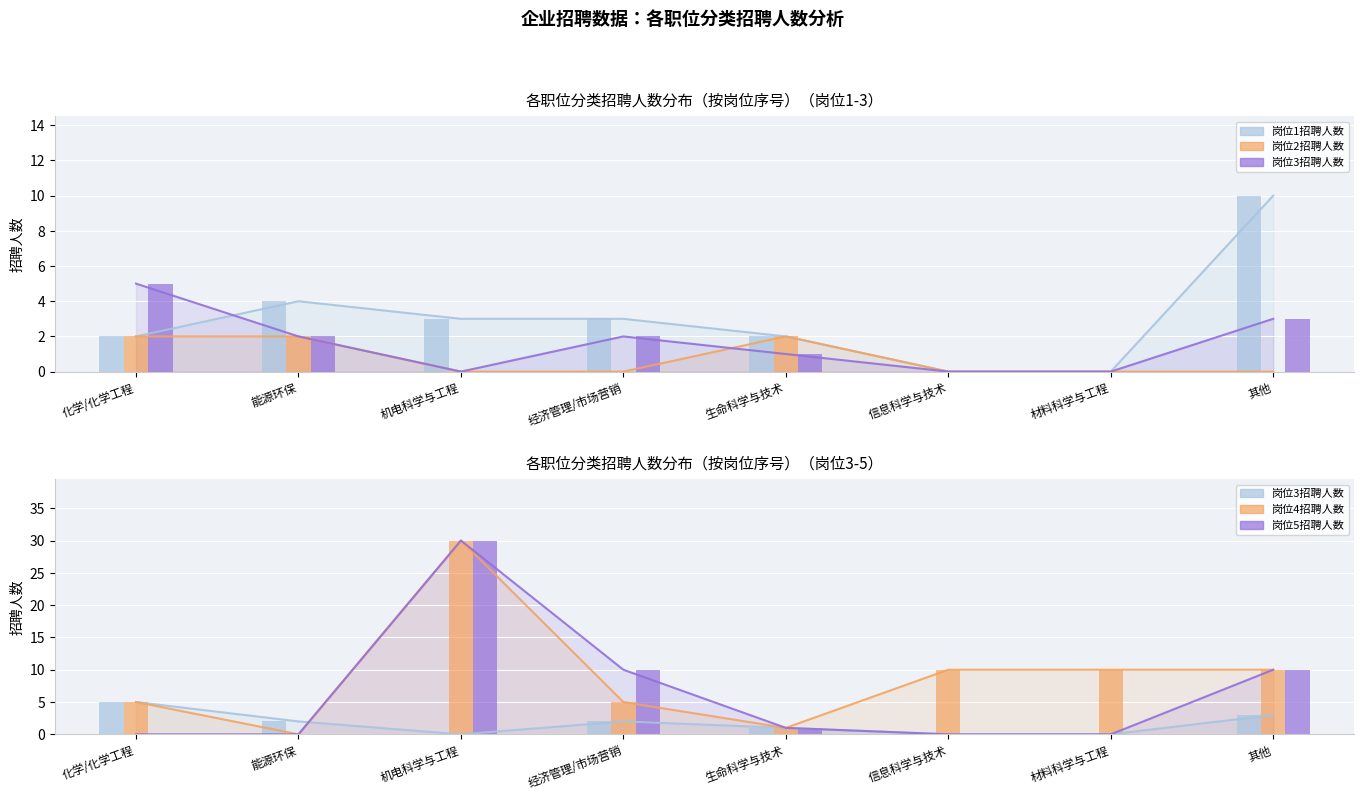

Reading left to right, what are all the values shown in this chart?

岗位1招聘人数: 2	4	3	3	2	0	0	10
岗位2招聘人数: 2	2	0	0	2	0	0	0
岗位3招聘人数: 5	2	0	2	1	0	0	3
岗位4招聘人数: 5	0	30	5	1	10	10	10
岗位5招聘人数: 0	0	30	10	1	0	0	10